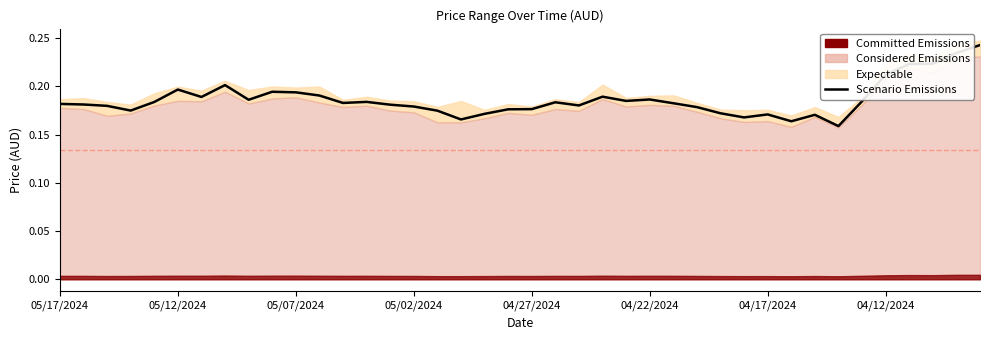

True or false: the data shows 0.2 at 04/12/2024.

True